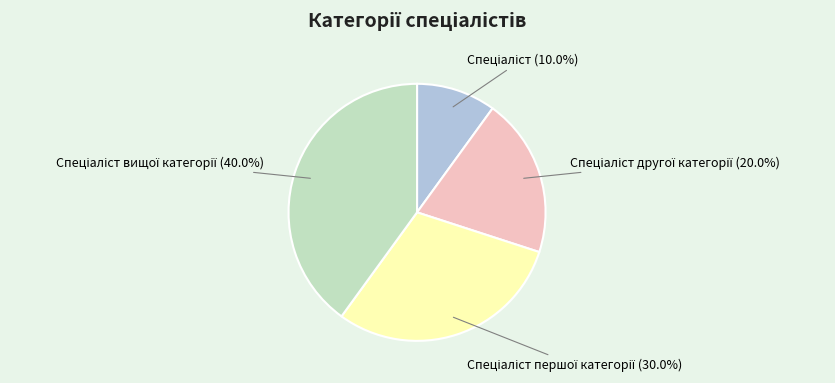

Does any single category account for the majority?

No